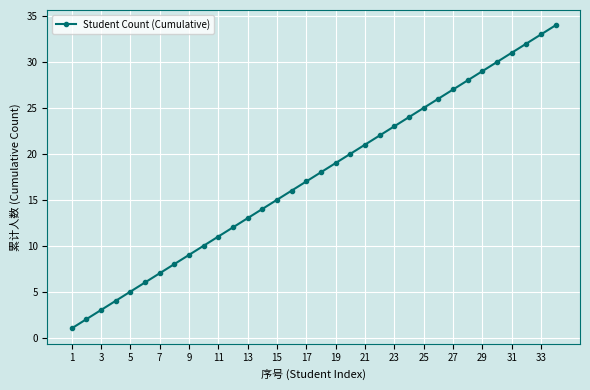

How many categories are shown in the chart?

34